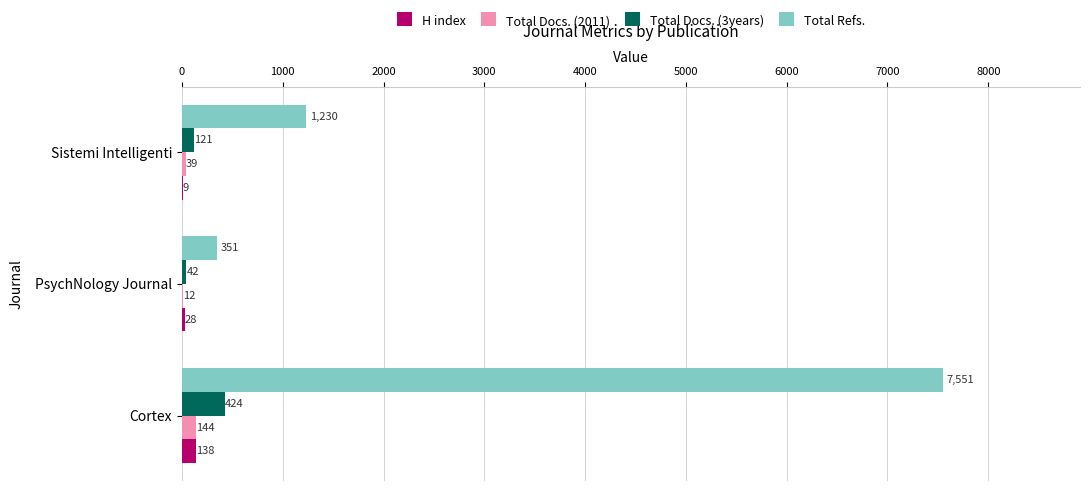

Which series has the largest total across all categories?

Total Refs.